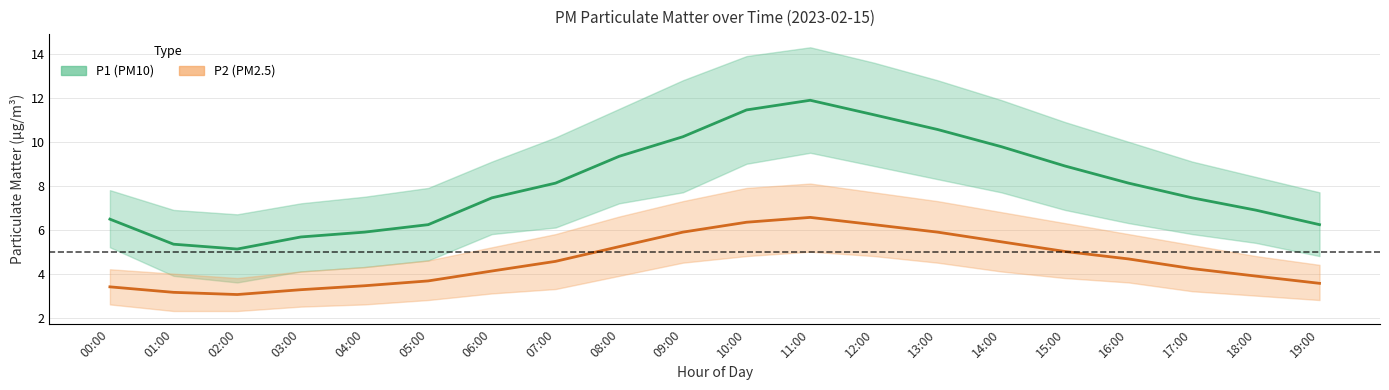

Where does the P1 (PM10) series first go above 8?

07:00